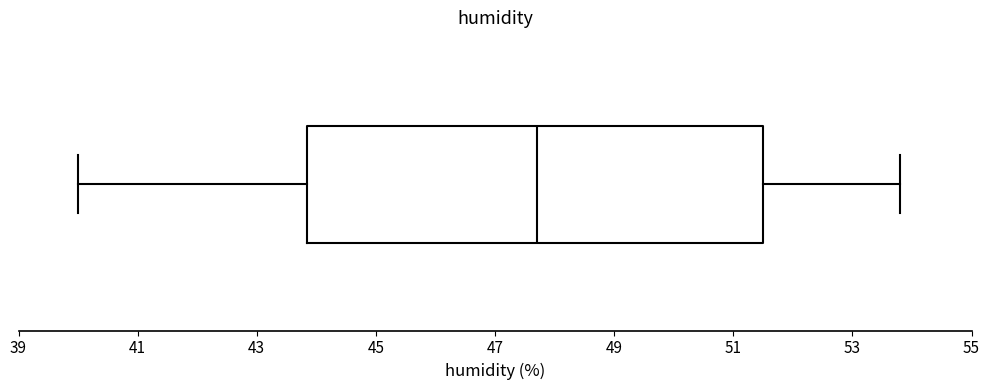

Where does the median line of the box sit on the x-axis? The values are not printed on the chart, so give them approximately, as read against the axis.

47.8